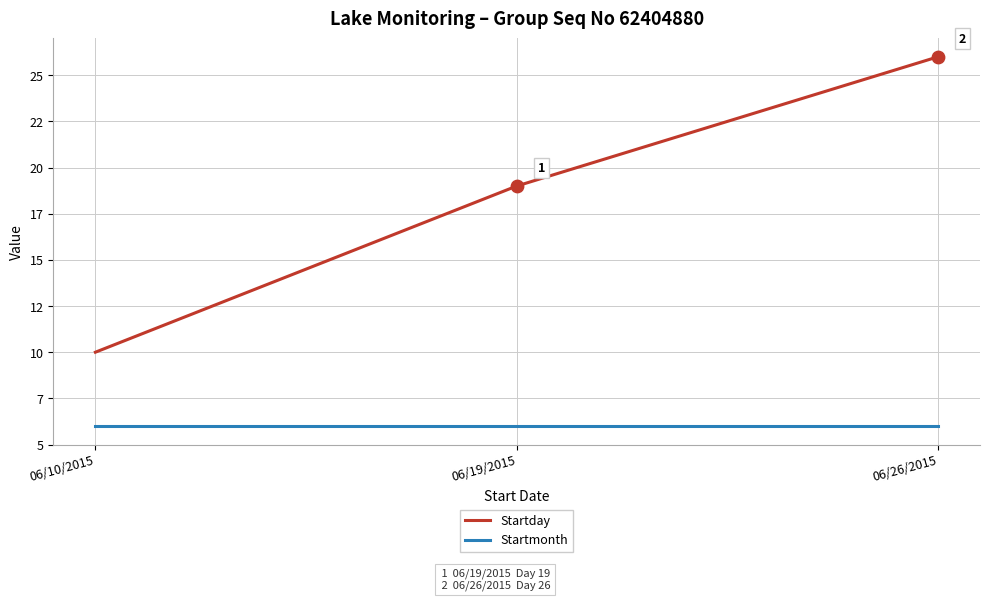

At how many categories does at least one series exceed 24?

1